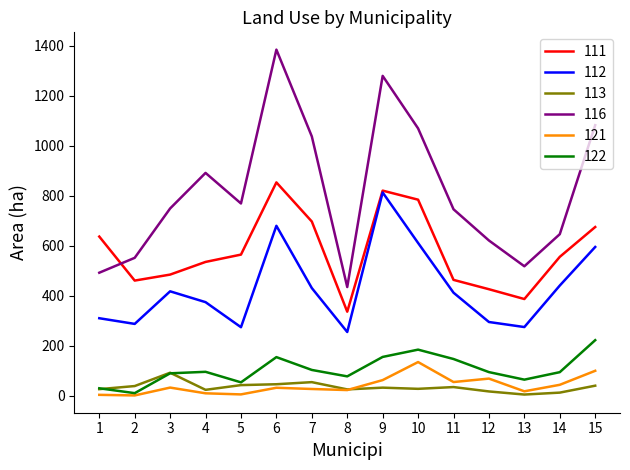

Which series has the widest spread of values?

116